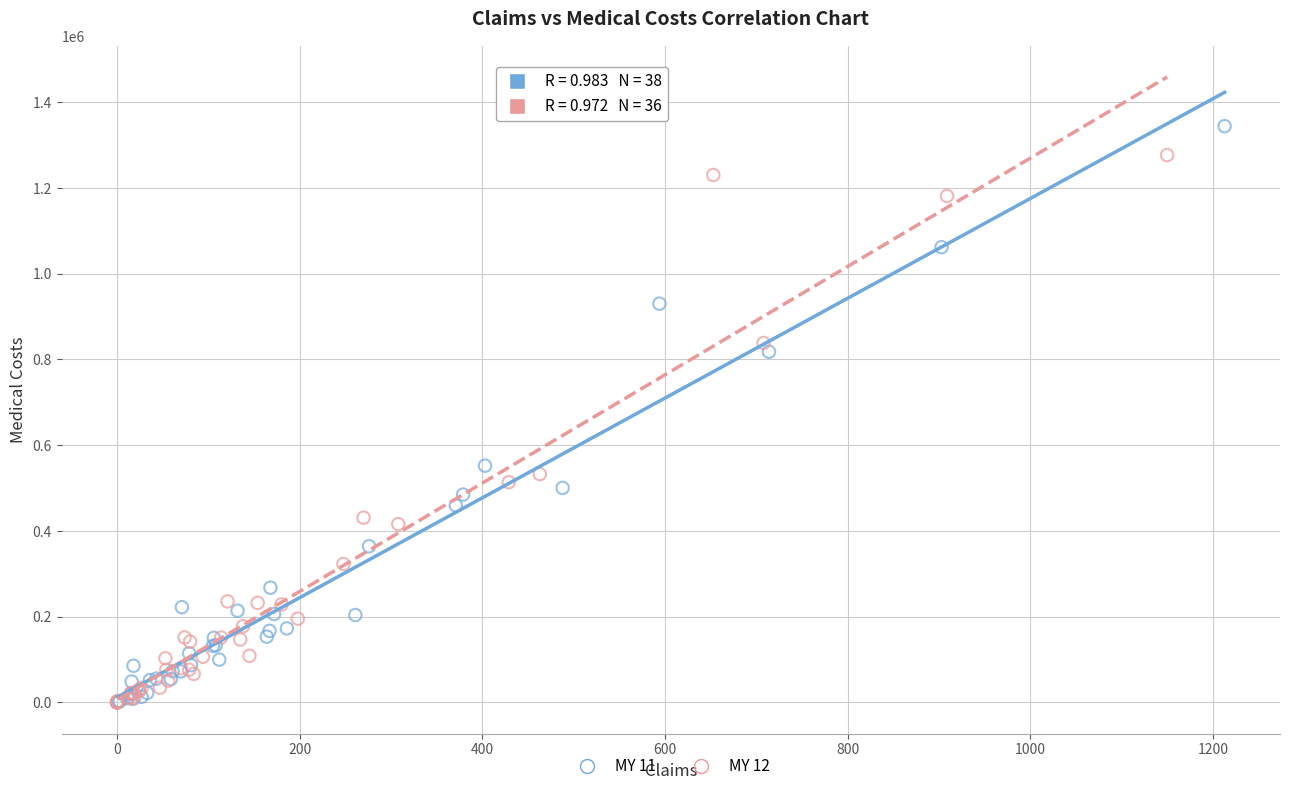

What are all the series names shown in the legend?

MY 11, MY 12